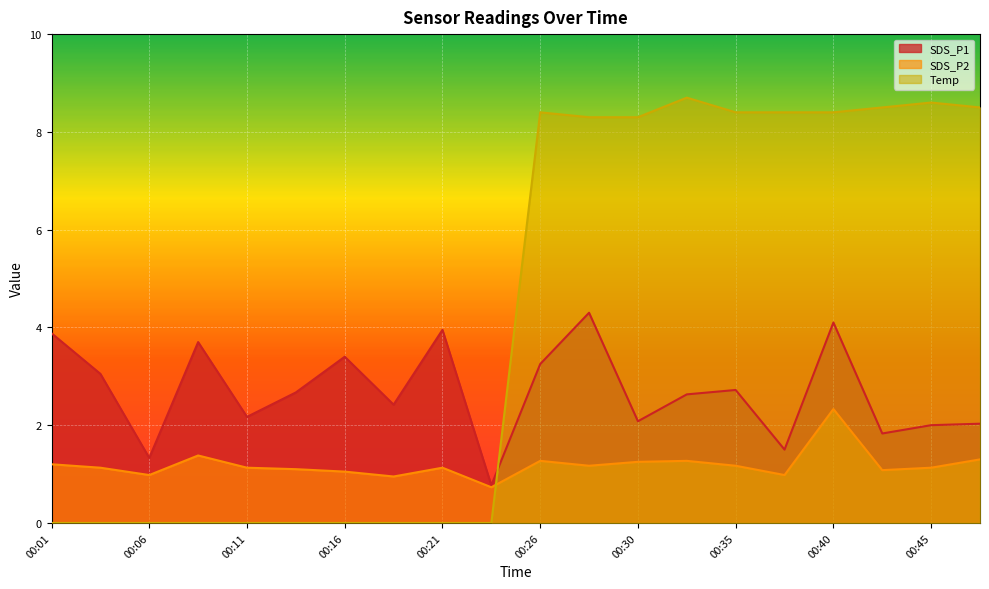

Rank the series by their maximum value, from highest to lowest.

Temp, SDS_P1, SDS_P2